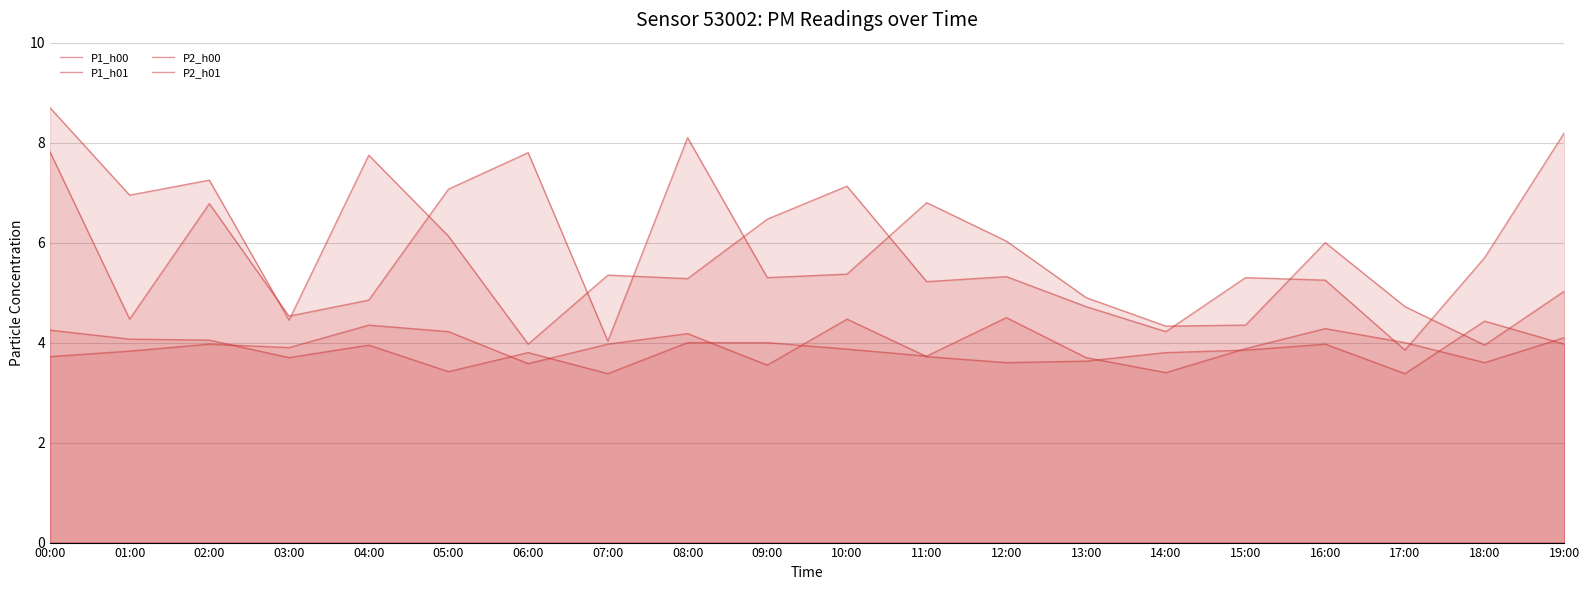

At which category is the sum across all series the highest?

00:00